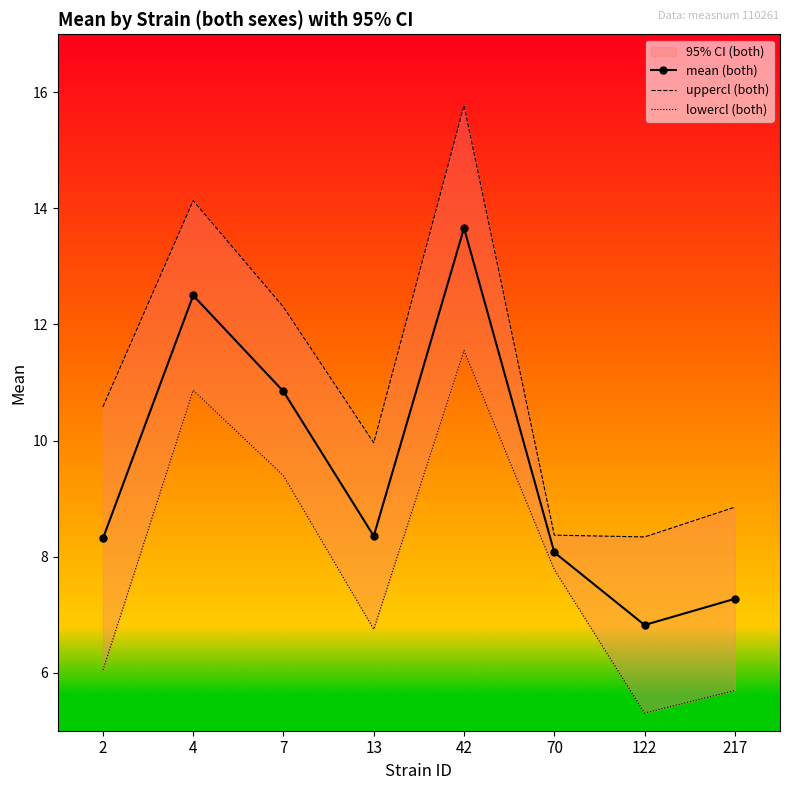

What is the difference between the second highest and minimum values in the mean (both) series?

5.7